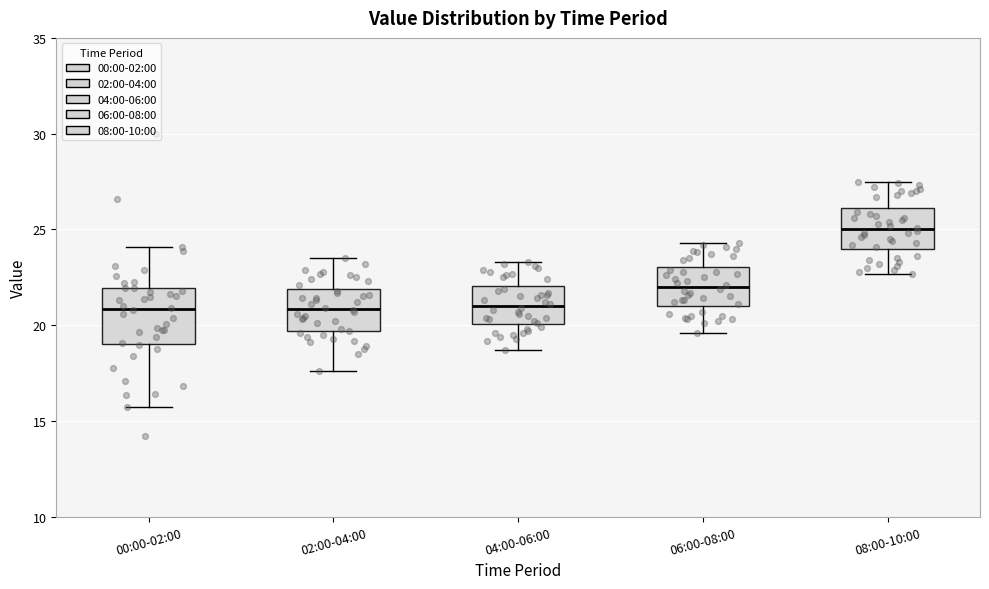

Comparing the boxes themselves (not the whiskers), which one is the tallest?

00:00-02:00